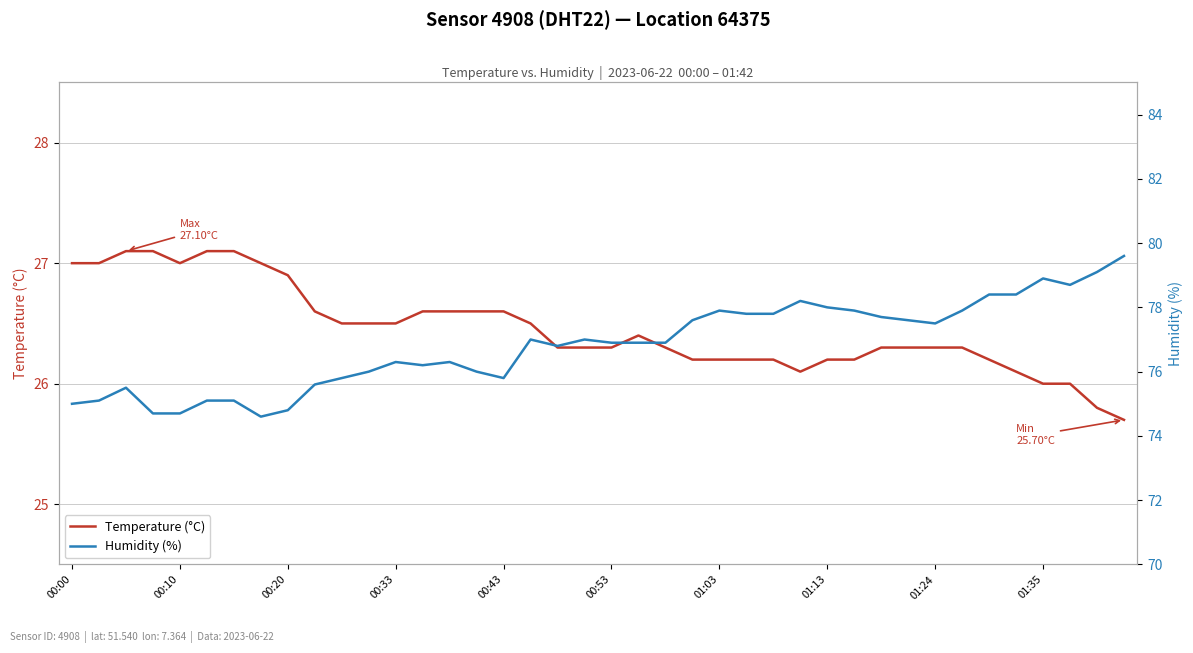

What is the highest value of the Temperature (°C) series?

27.1